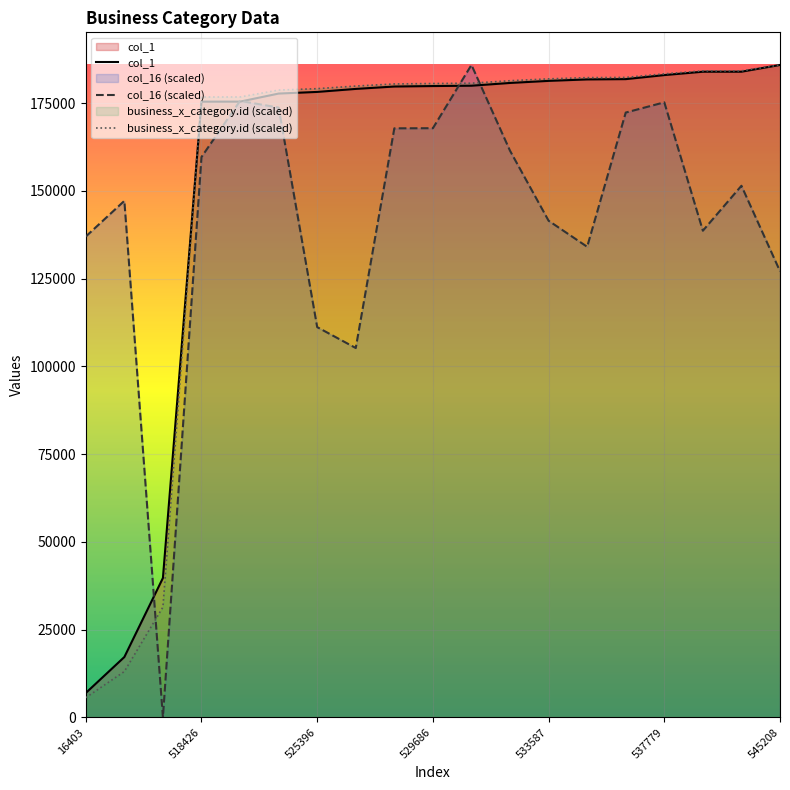

The value of col_1 at 7 is 306012.3. True or false?

False